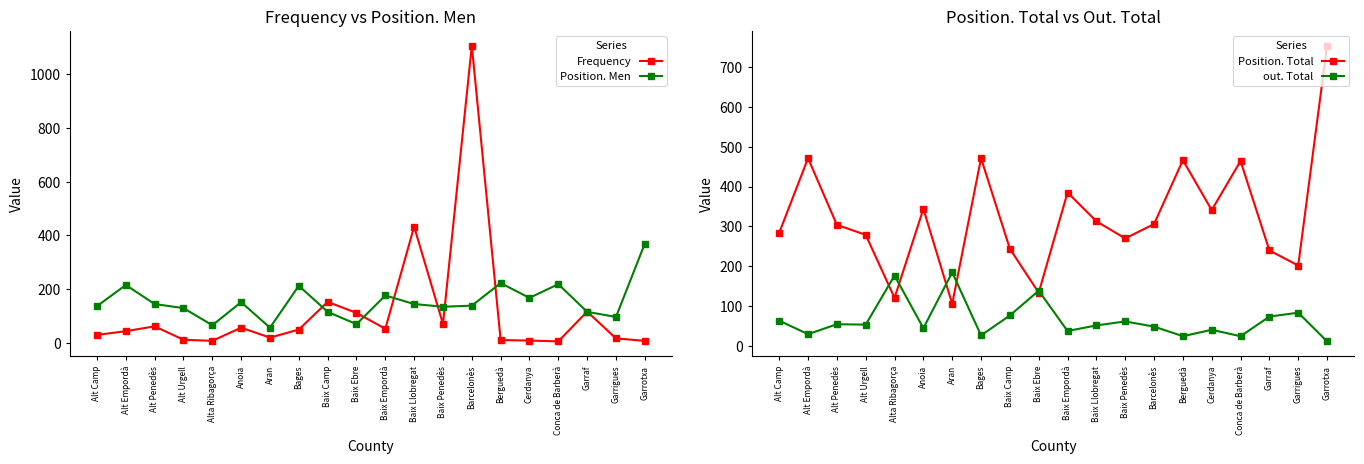

Reading left to right, what are all the values shown in this chart?

Frequency: Alt Camp=29	Alt Empordà=43	Alt Penedès=61	Alt Urgell=11	Alta Ribagorça=7	Anoia=56	Aran=19	Bages=49	Baix Camp=152	Baix Ebre=111	Baix Empordà=52	Baix Llobregat=432	Baix Penedès=70	Barcelonès=1106	Berguedà=10	Cerdanya=8	Conca de Barberà=5	Garraf=116	Garrigues=16	Garrotxa=7
Position. Men: Alt Camp=136	Alt Empordà=215	Alt Penedès=144	Alt Urgell=129	Alta Ribagorça=65	Anoia=151	Aran=56	Bages=212	Baix Camp=115	Baix Ebre=69	Baix Empordà=176	Baix Llobregat=144	Baix Penedès=134	Barcelonès=138	Berguedà=222	Cerdanya=167	Conca de Barberà=218	Garraf=115	Garrigues=96	Garrotxa=369
Position. Total: Alt Camp=284	Alt Empordà=471	Alt Penedès=304	Alt Urgell=279	Alta Ribagorça=121	Anoia=344	Aran=106	Bages=471	Baix Camp=244	Baix Ebre=134	Baix Empordà=385	Baix Llobregat=313	Baix Penedès=270	Barcelonès=306	Berguedà=466	Cerdanya=341	Conca de Barberà=464	Garraf=240	Garrigues=202	Garrotxa=753
out. Total: Alt Camp=64	Alt Empordà=30	Alt Penedès=55	Alt Urgell=54	Alta Ribagorça=177	Anoia=45	Aran=185	Bages=27	Baix Camp=77	Baix Ebre=139	Baix Empordà=38	Baix Llobregat=52	Baix Penedès=62	Barcelonès=49	Berguedà=25	Cerdanya=41	Conca de Barberà=25	Garraf=74	Garrigues=84	Garrotxa=12